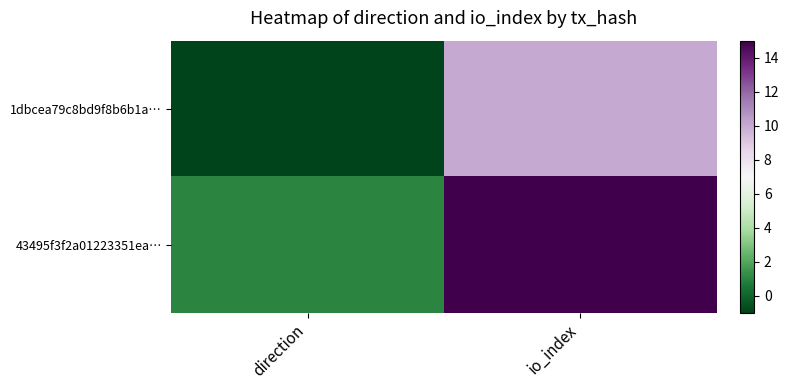

How many data points does each series have?

2